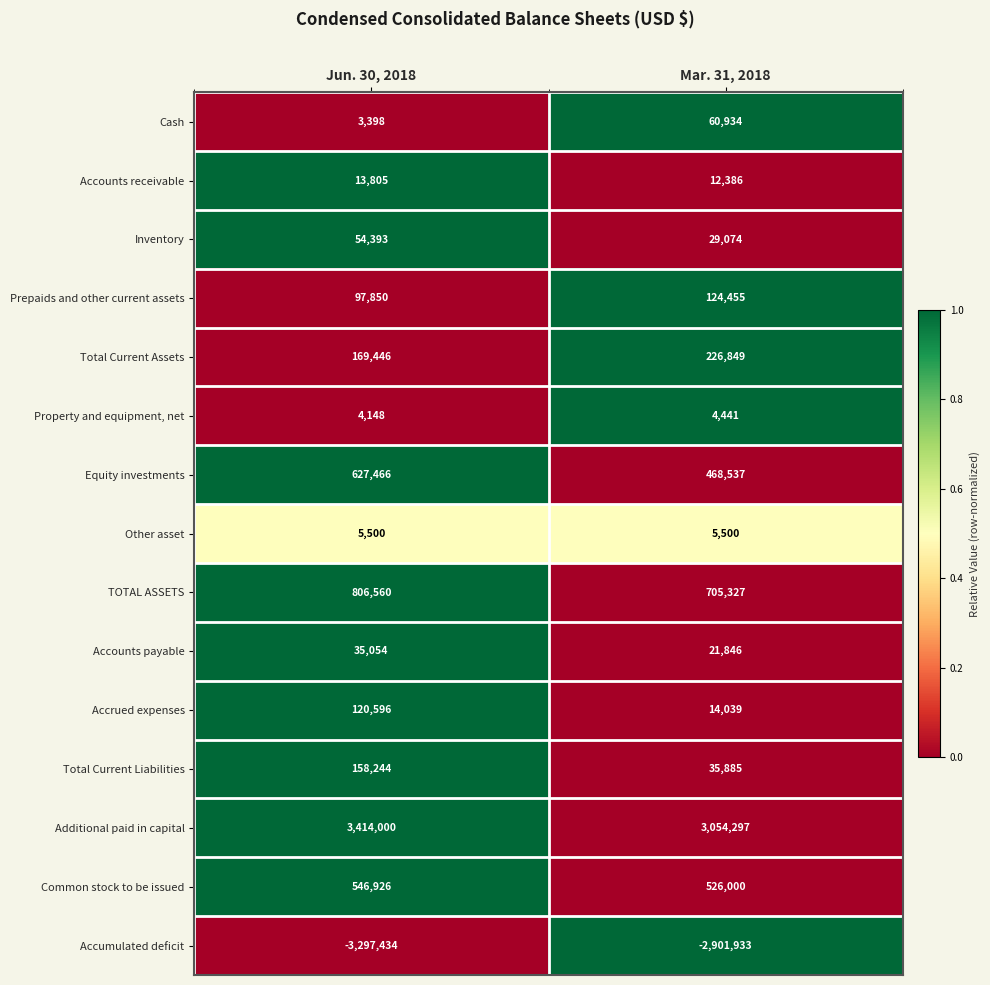

Which series has the largest range (max minus min)?

Accumulated deficit